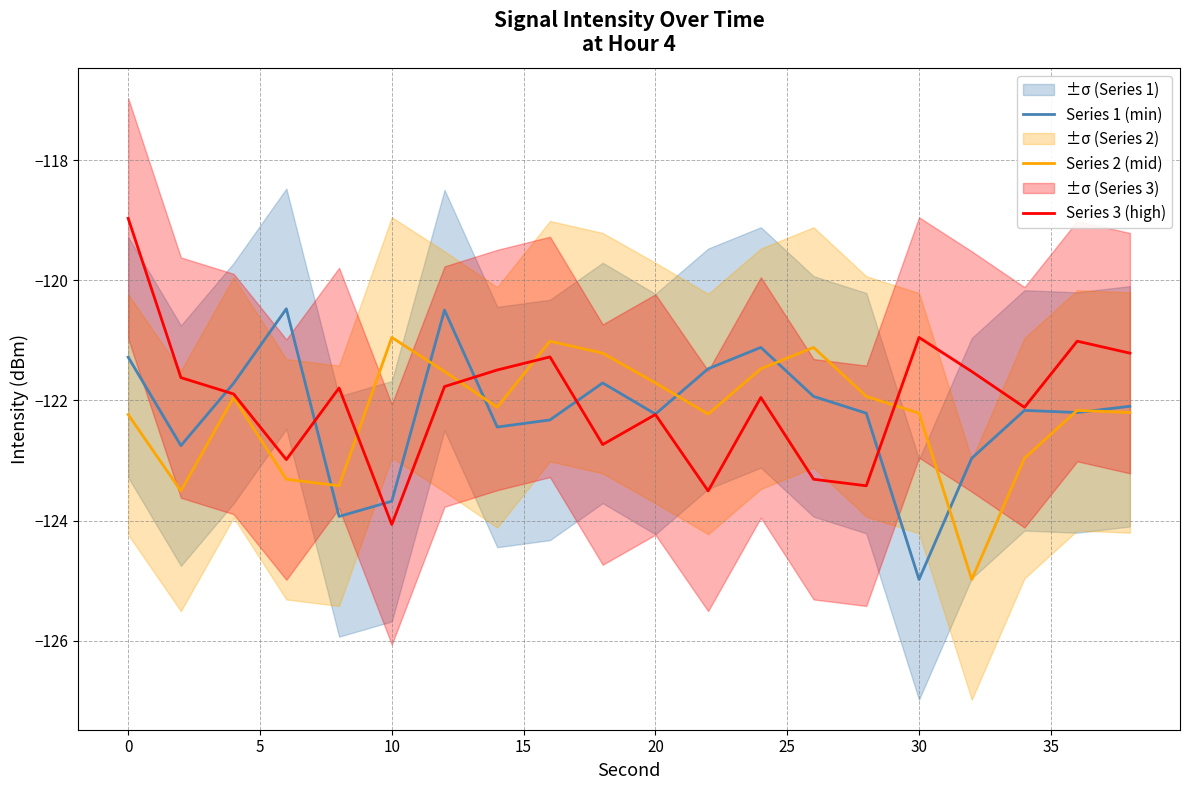

True or false: Series 1 (min) has a value of -45.8 at 10.

False